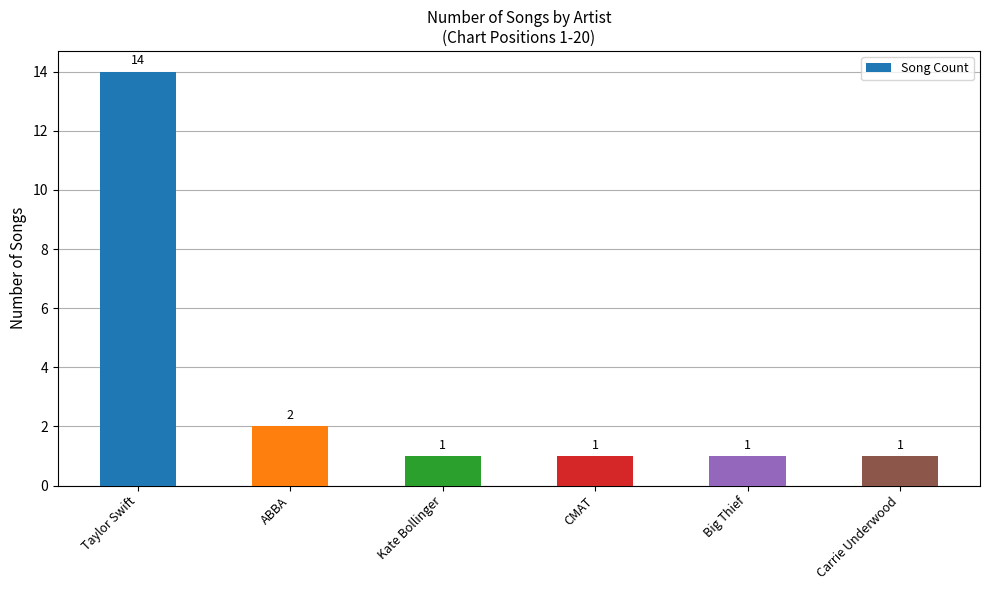

How many data points does each series have?

6